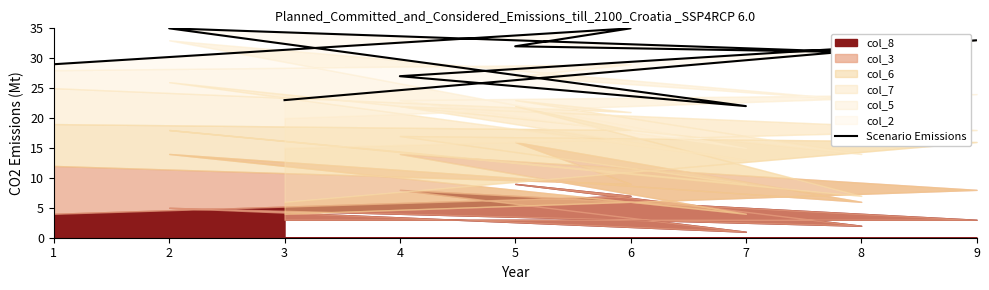

What is the maximum value shown in the chart?

35